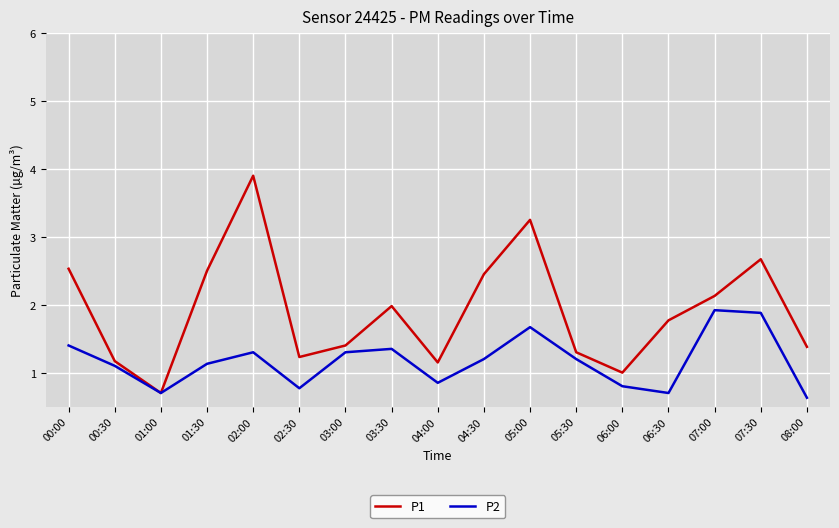

Which series has the largest range (max minus min)?

P1